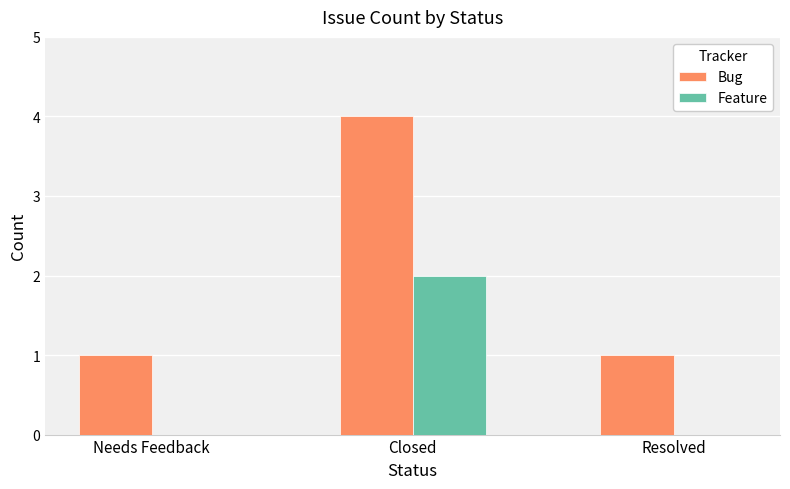

Count the number of categories in the chart.

3